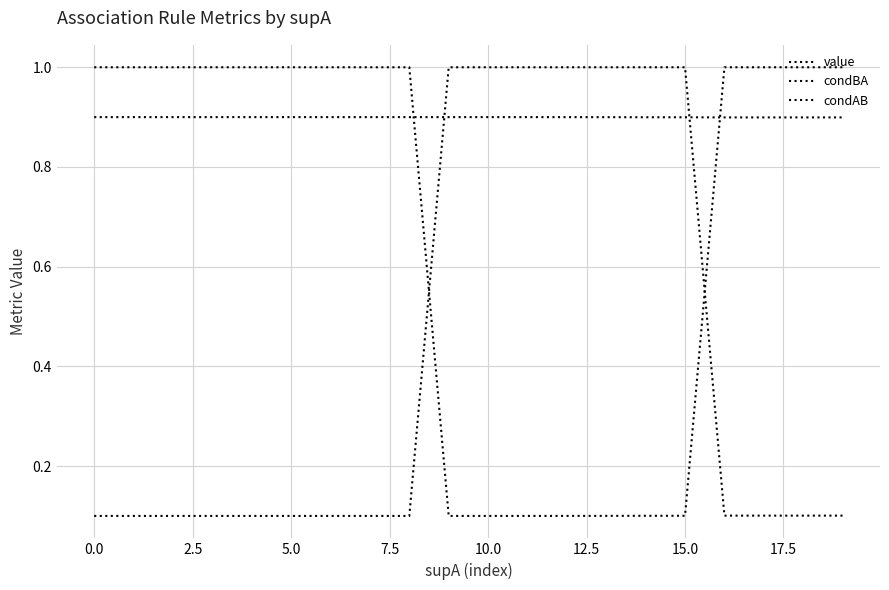

At how many categories does at least one series exceed 0?

20